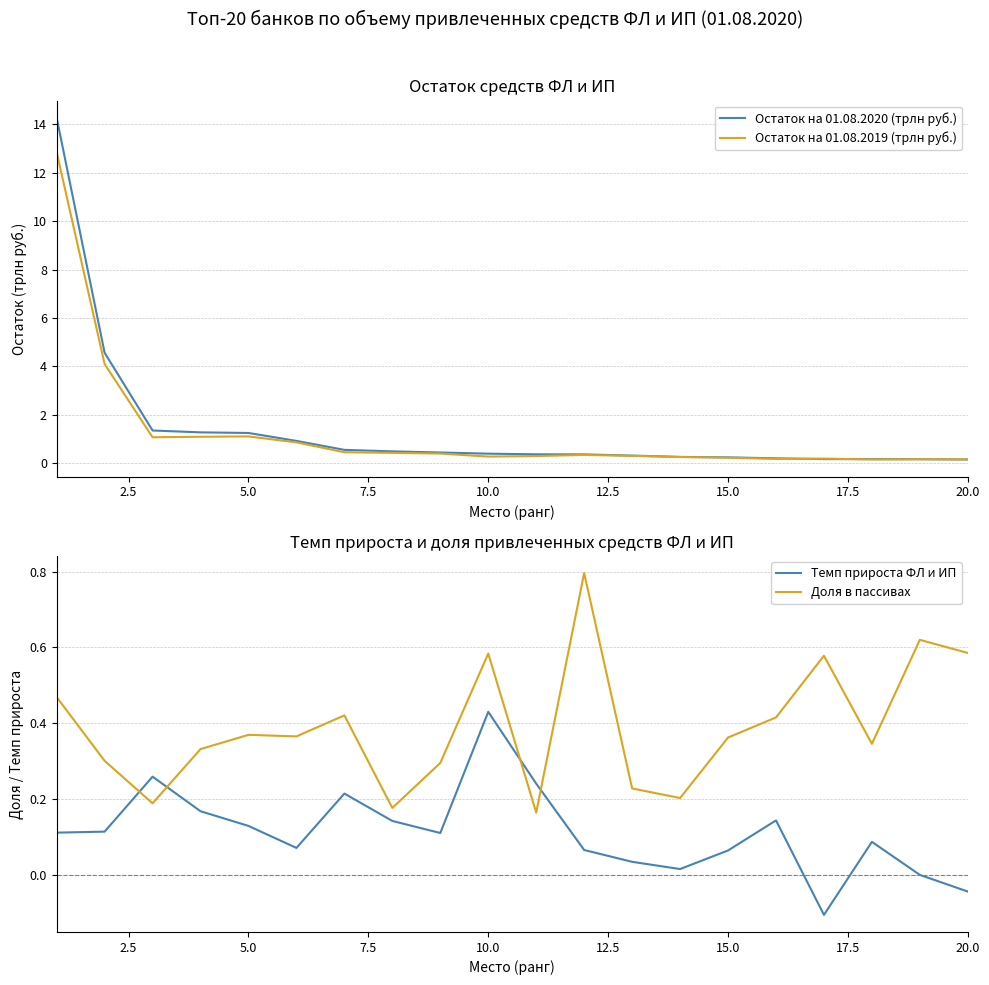

What is the value of the Остаток на 01.08.2019 (трлн руб.) point at the 14th from the left?

0.3